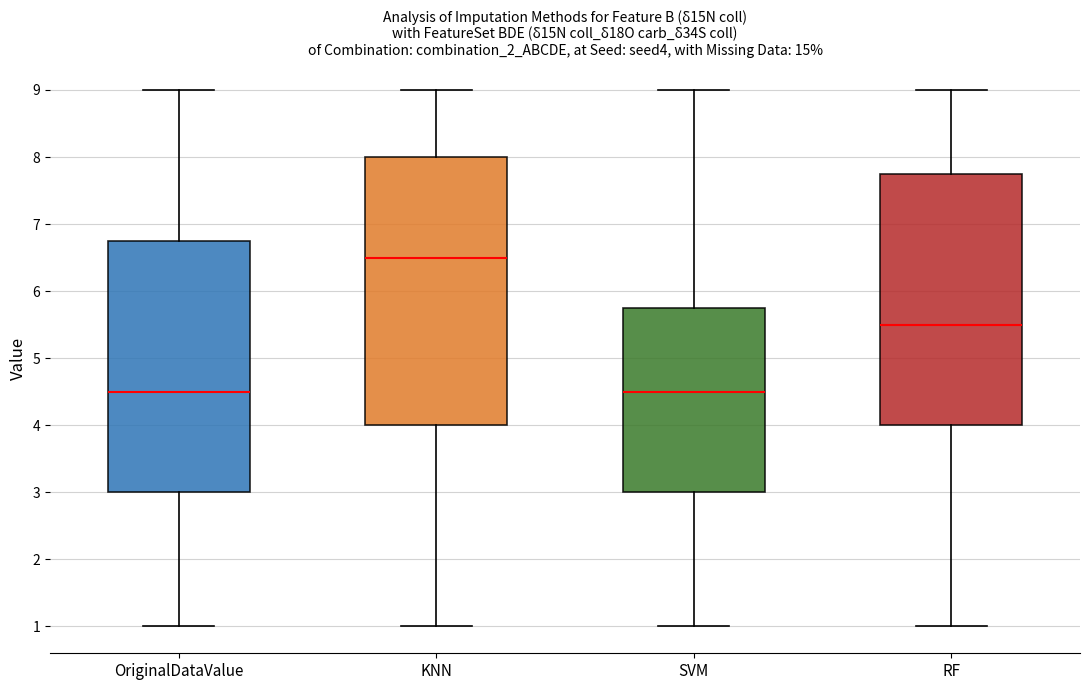

Reading left to right, transcribe this box plot: for each box, give where its median line is, the range the box spans, and where its two whiskers end, as read against the y-axis. The values are not printed on the chart, so give them approximately, as read against the axis.

OriginalDataValue: median 4.5, box 3.0 to 6.8, whiskers 1.0 to 9.0
KNN: median 6.5, box 4.0 to 8.0, whiskers 1.0 to 9.0
SVM: median 4.5, box 3.0 to 5.8, whiskers 1.0 to 9.0
RF: median 5.5, box 4.0 to 7.8, whiskers 1.0 to 9.0